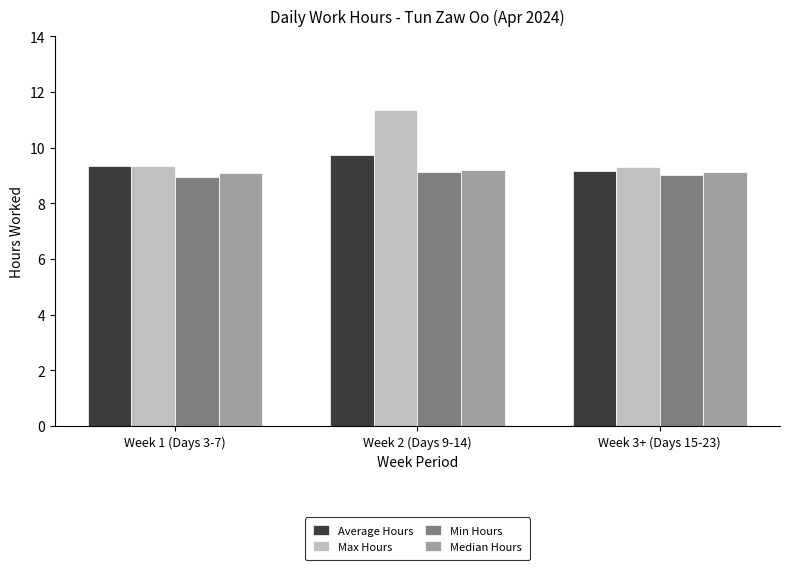

What is the difference between the Average Hours values at Week 2 (Days 9-14) and Week 3+ (Days 15-23)?

0.6